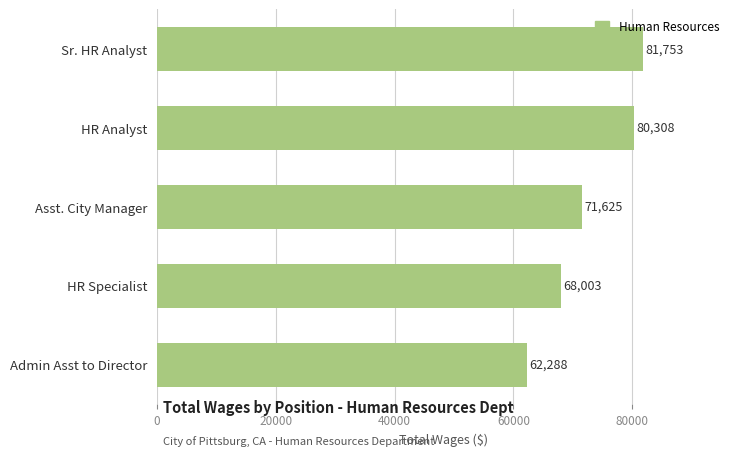

The chart shows a value of 119413 at Asst. City Manager. True or false?

False